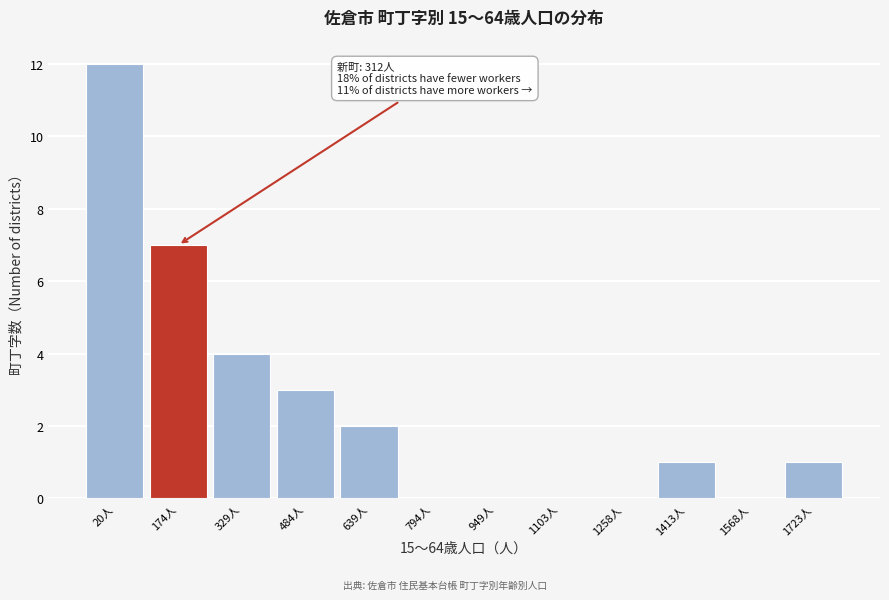

Reading left to right, transcribe all the data shown in this chart.

20人=12	174人=7	329人=4	484人=3	639人=2	794人=0	949人=0	1103人=0	1258人=0	1413人=1	1568人=0	1723人=1